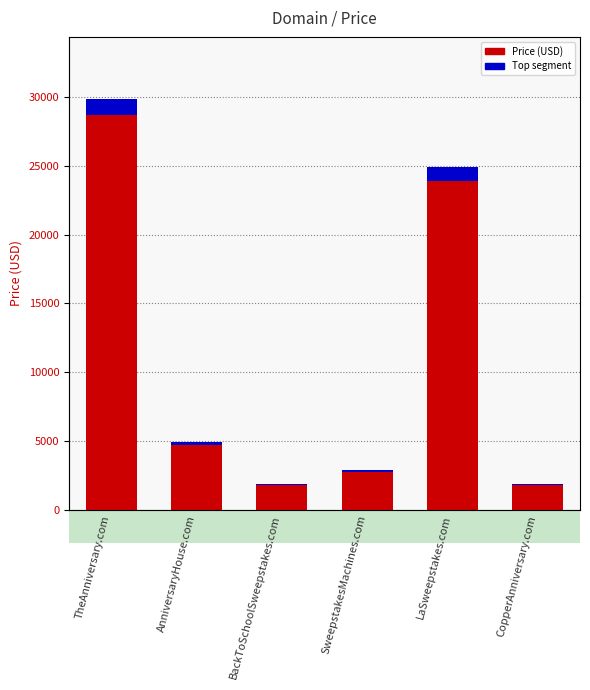

Is it true that the value at BackToSchoolSweepstakes.com is 1888?

True